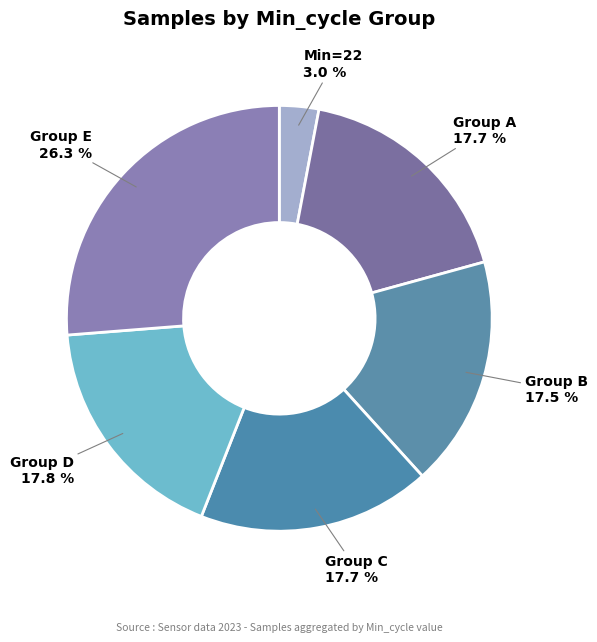

What portion of the pie excludes Group B?

82.5%